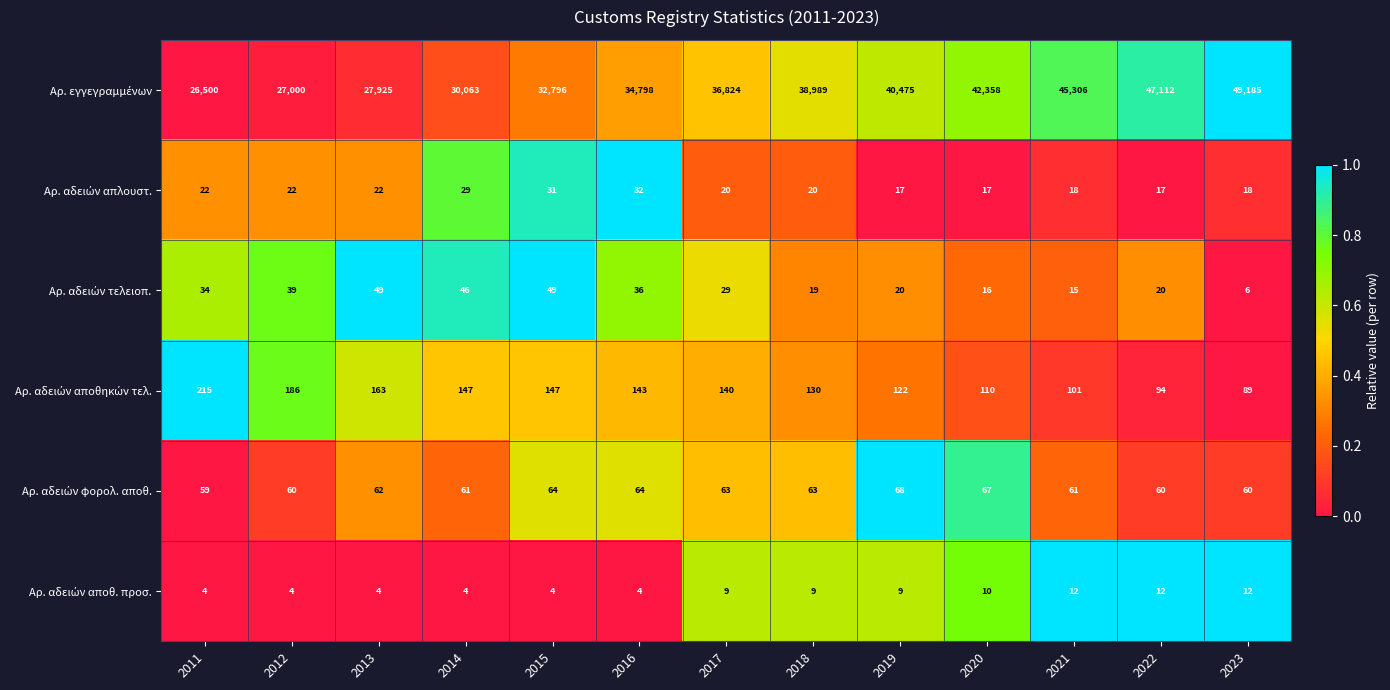

What is the smallest value displayed?

4